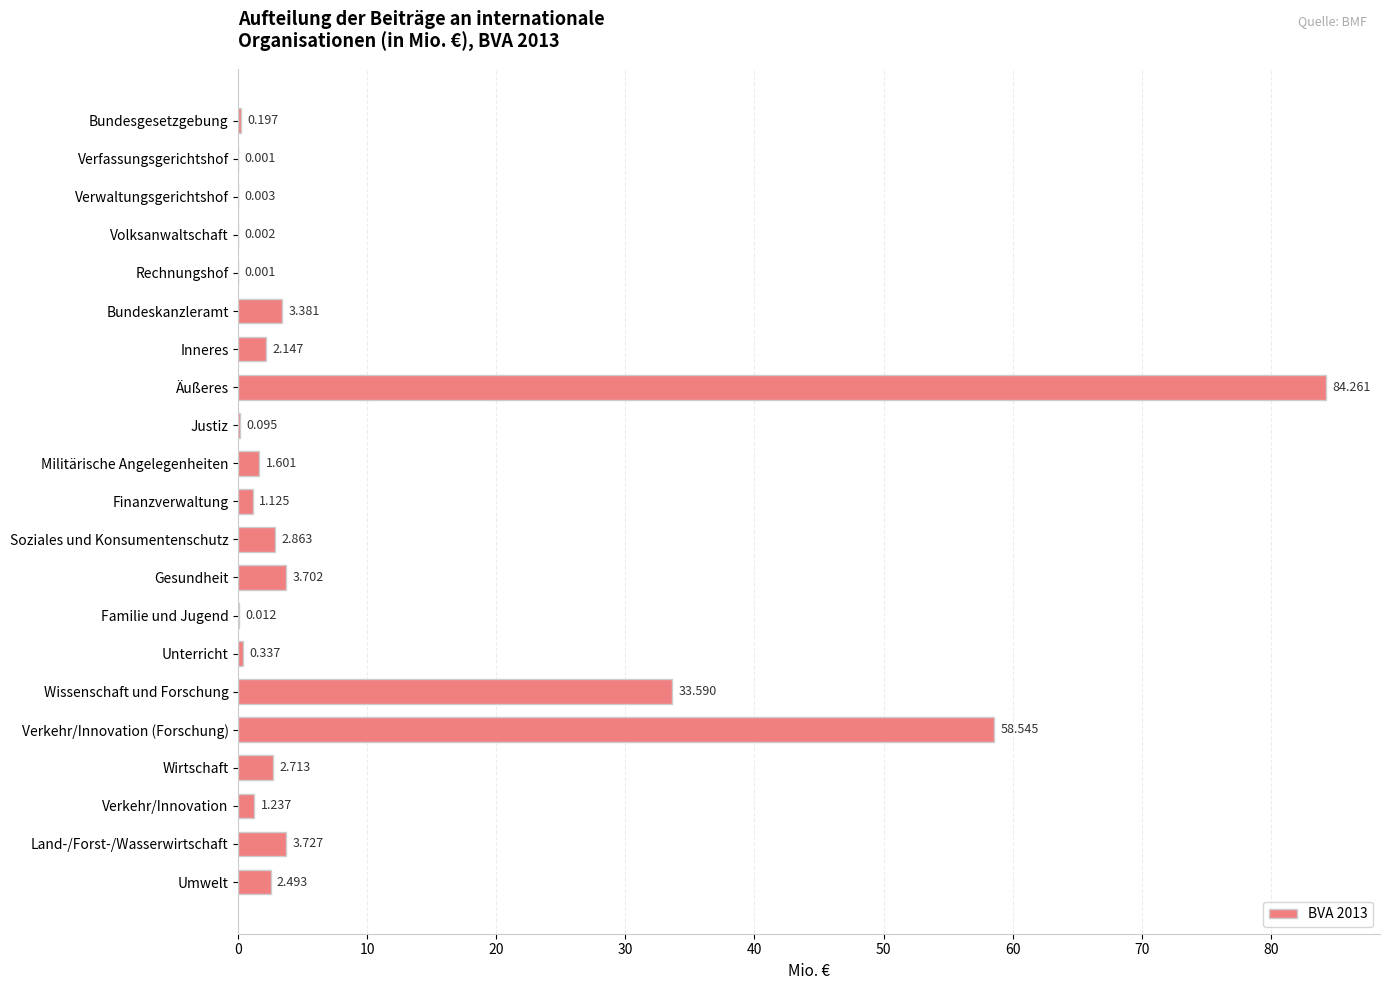

Between Bundesgesetzgebung and Familie und Jugend, which is larger?

Bundesgesetzgebung